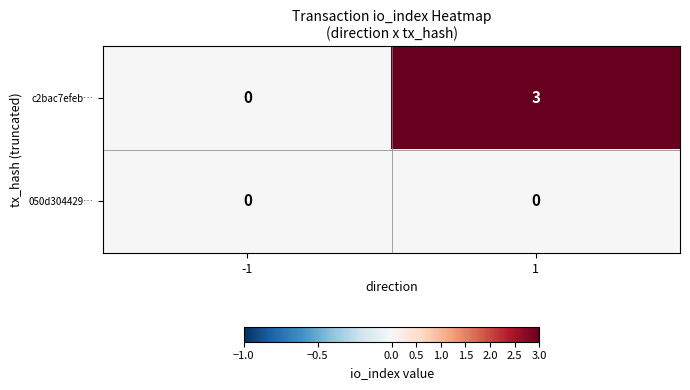

Between -1 and 1, which series saw the biggest shift?

c2bac7efeb…